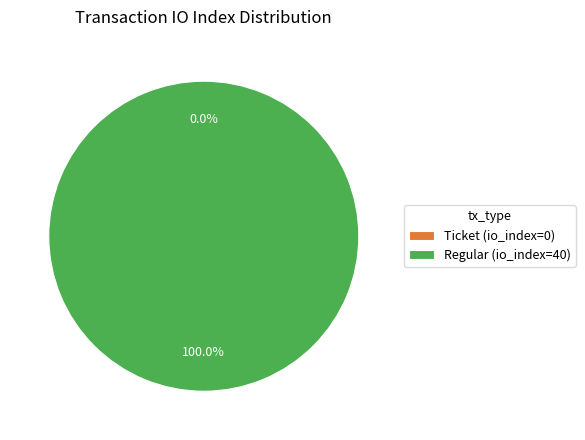

What is the change in value from Ticket (io_index=0) to Regular (io_index=40)?

+40